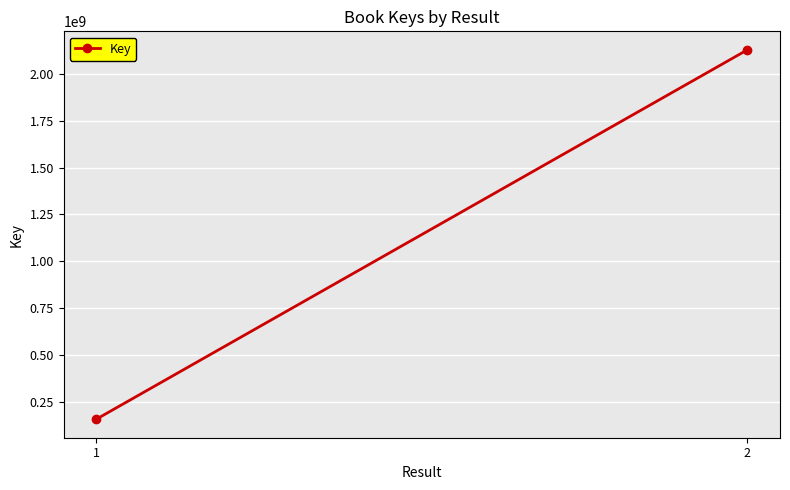

What is the ratio of the value at 1 to the value at 2?

0.1